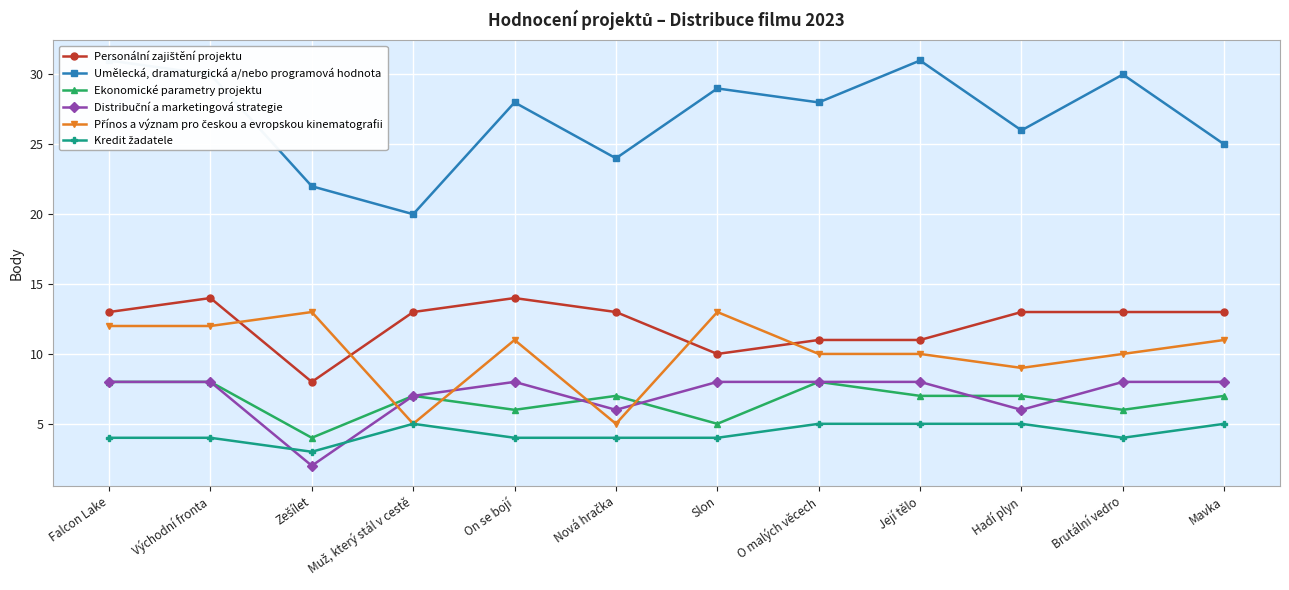

Which category has the highest value in the Umělecká, dramaturgická a/nebo programová hodnota series?

Falcon Lake